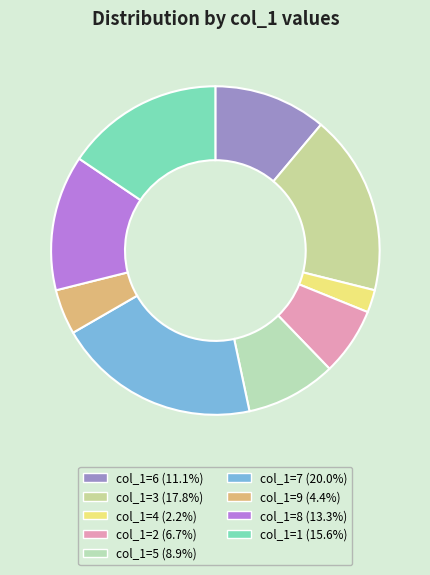

Does col_1=9 account for over 50% of the chart?

No